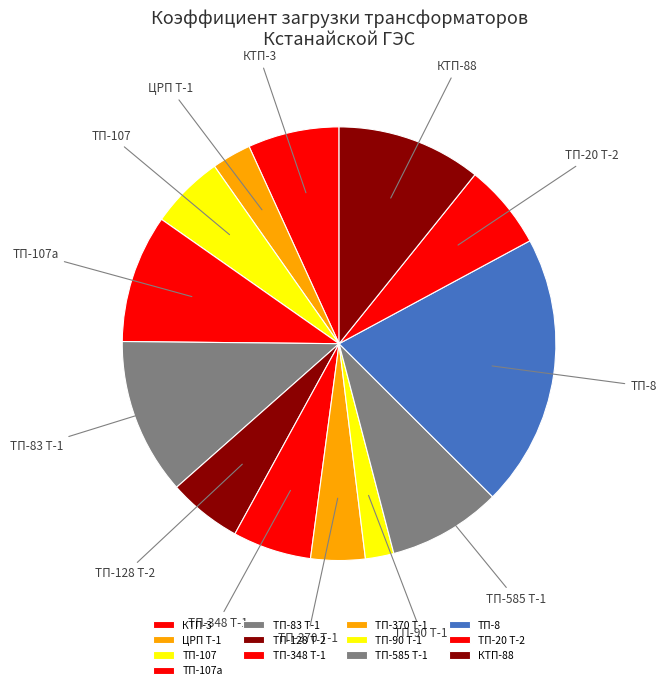

True or false: ТП-107 accounts for 6% of the total.

True